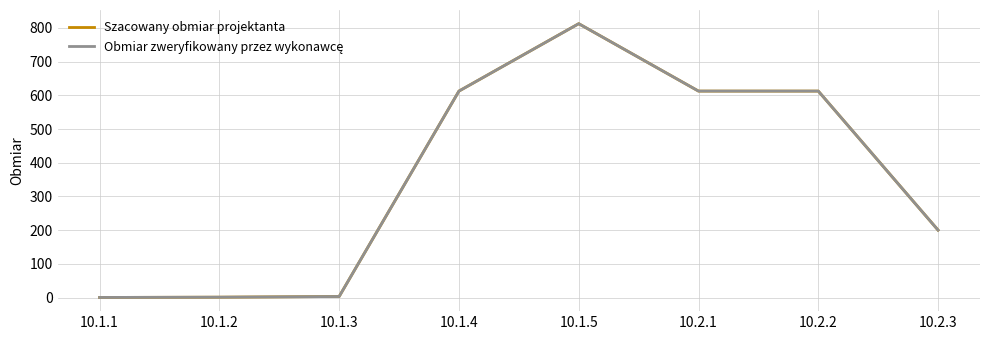

Is this an area chart (filled region under the line)?

No